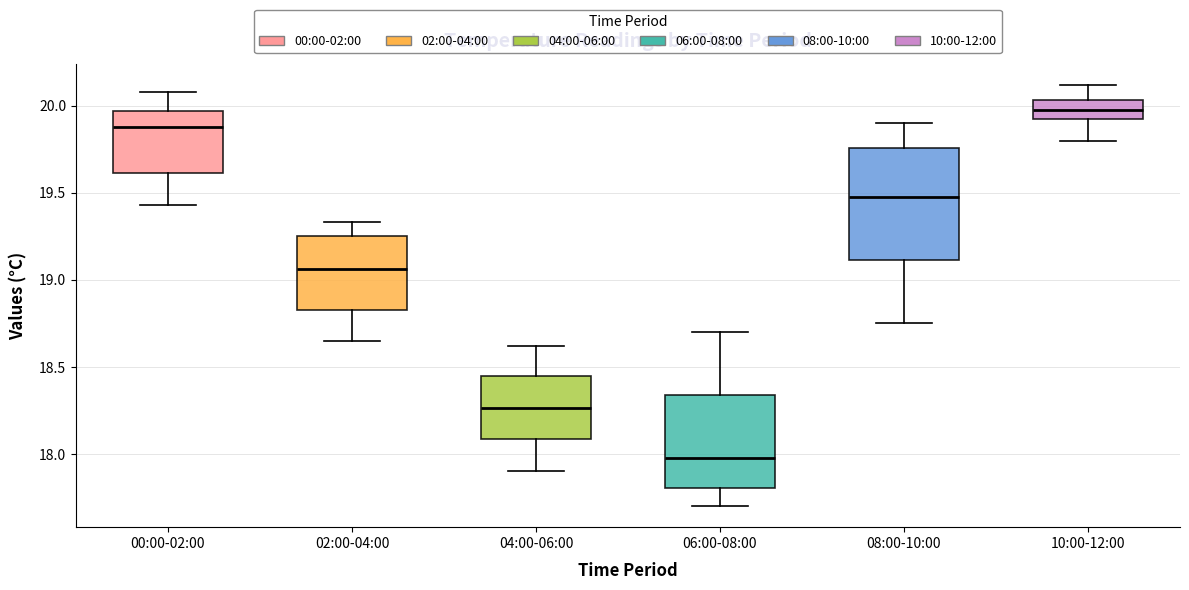

Comparing the boxes themselves (not the whiskers), which one is the tallest?

08:00-10:00